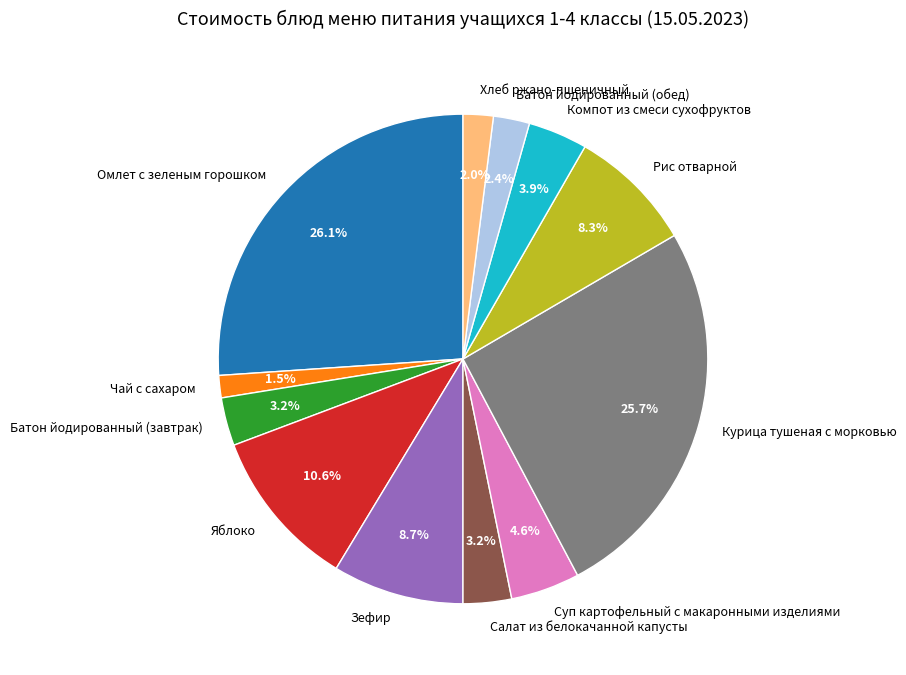

Approximately how many times larger is the value at Хлеб ржано-пшеничный compared to Яблоко?

0.2